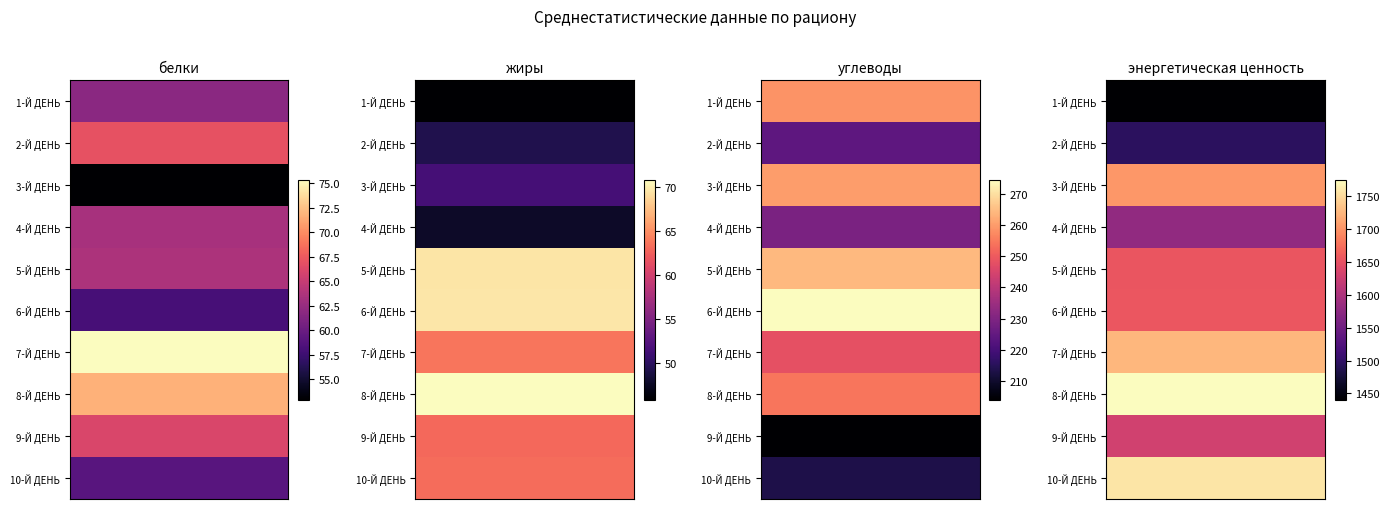

What is the total value across all series at 1?

16414.5